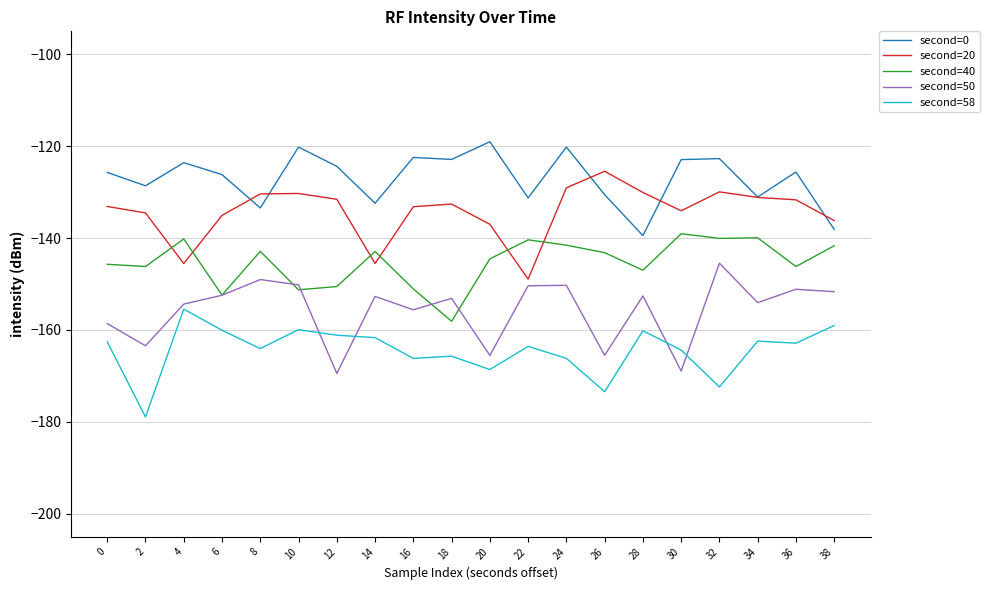

True or false: second=50 and second=20 intersect in this chart.

False